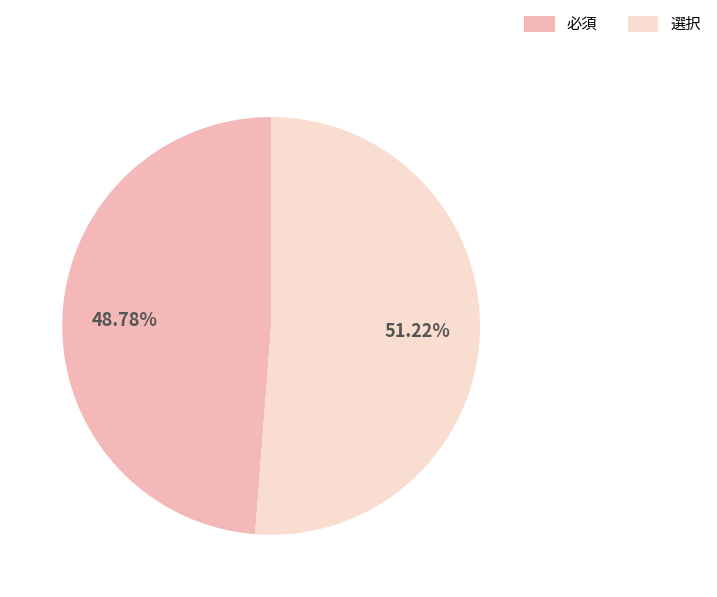

What percentage is NOT represented by 選択?

48.8%